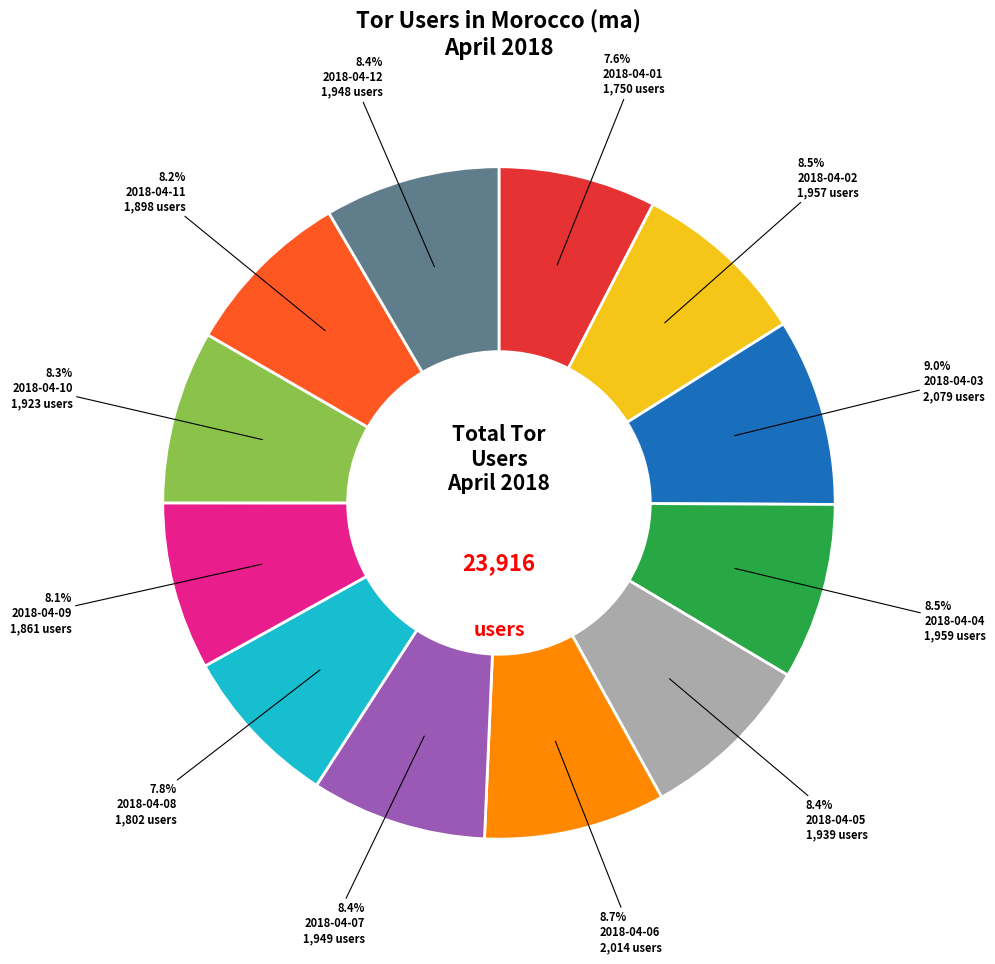

Does any single category account for the majority?

No